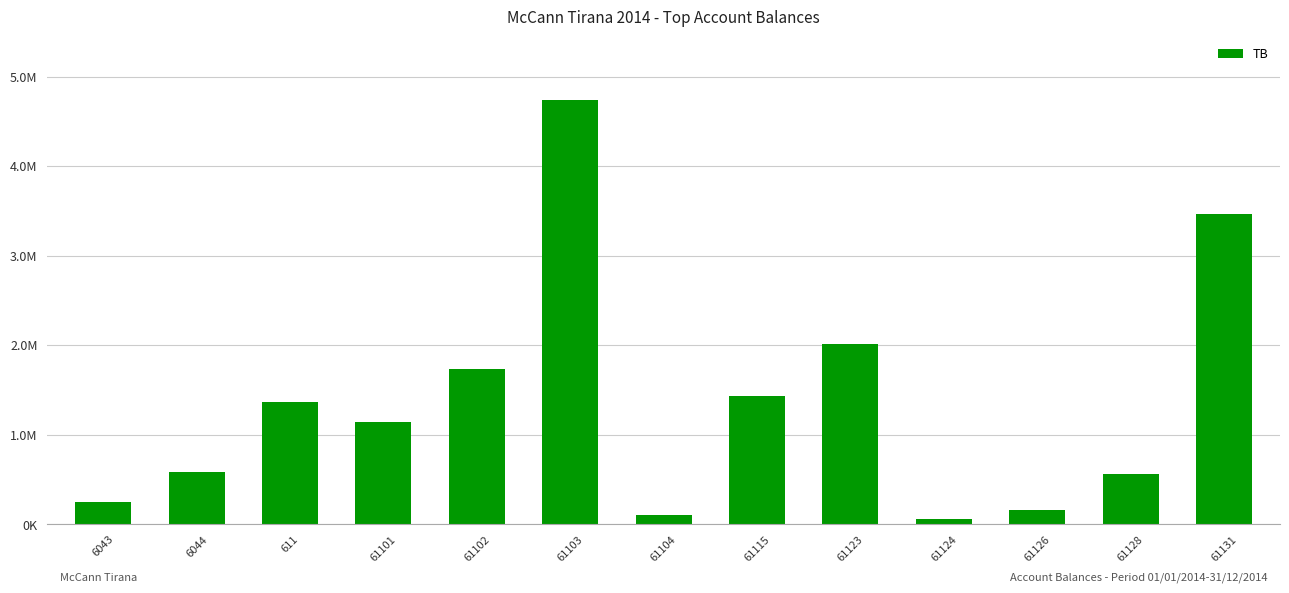

At which label is the value closest to 2398440?

61123